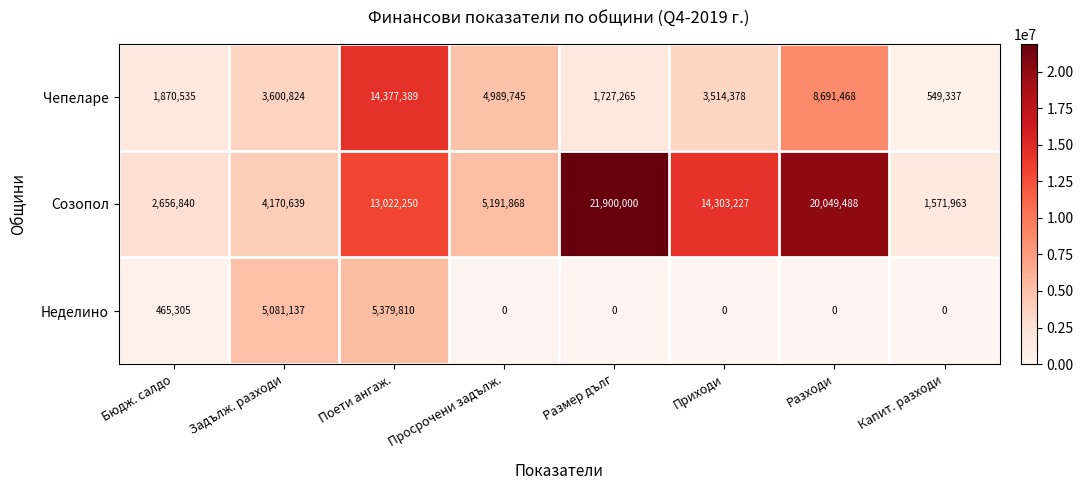

At which category is the sum across all series the highest?

Поети ангаж.